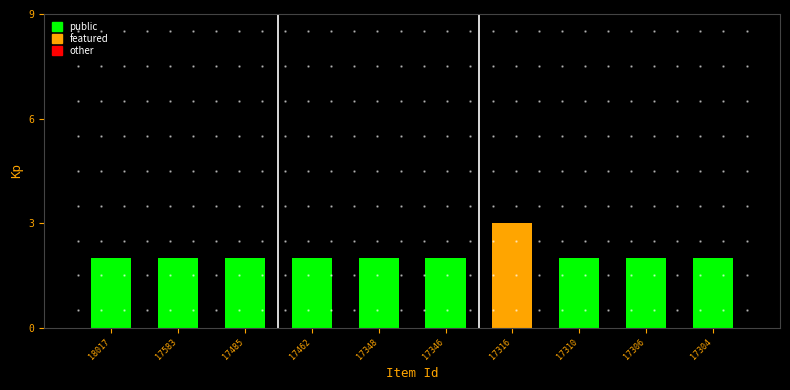

Which category has the highest value across all series?

17316